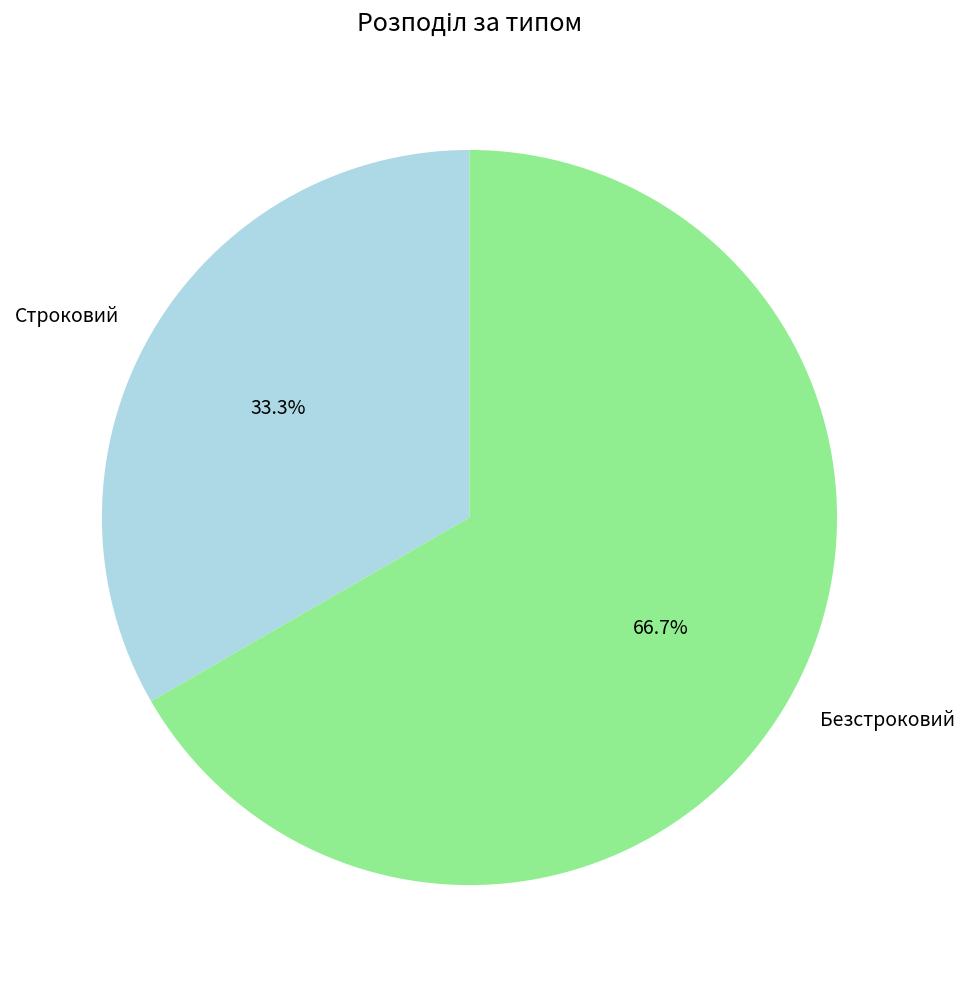

What percentage is the Строковий slice, to the nearest percent?

33%